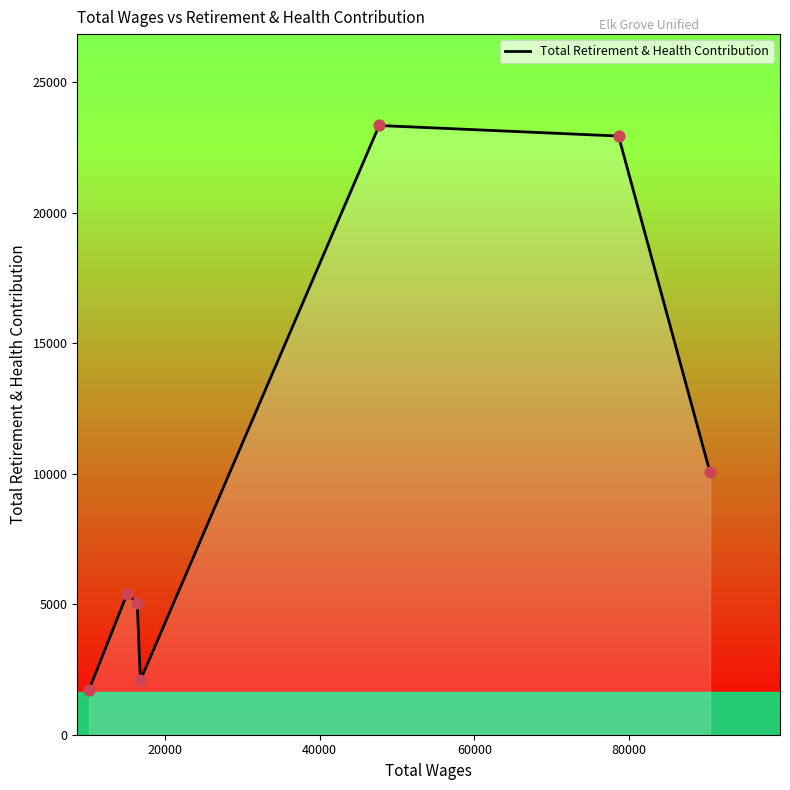

What is the difference between the maximum and minimum values?

21606